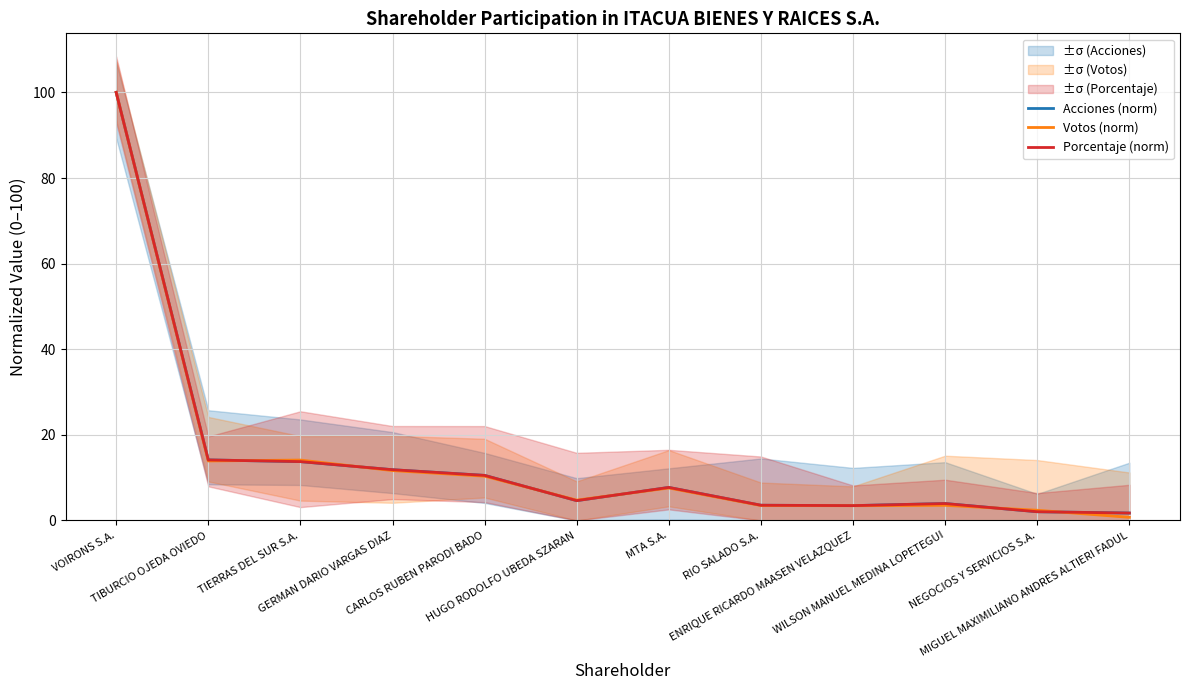

Between VOIRONS S.A. and CARLOS RUBEN PARODI BADO, which series saw the biggest shift?

Votos (norm)